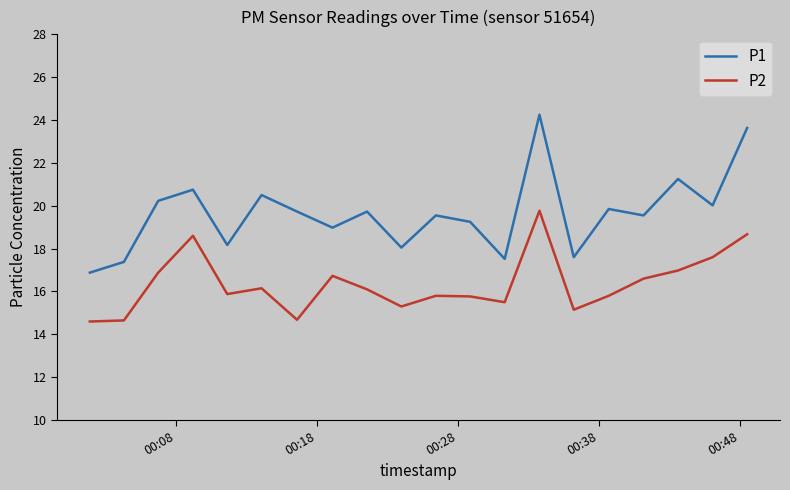

Which series has the largest range (max minus min)?

P1